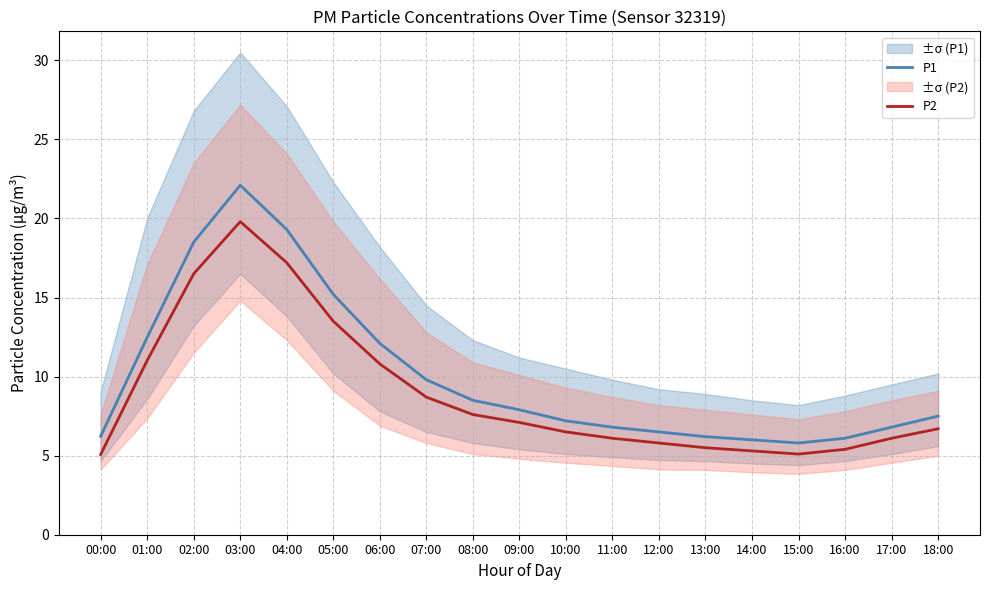

What are all the series names shown in the legend?

P1, P2